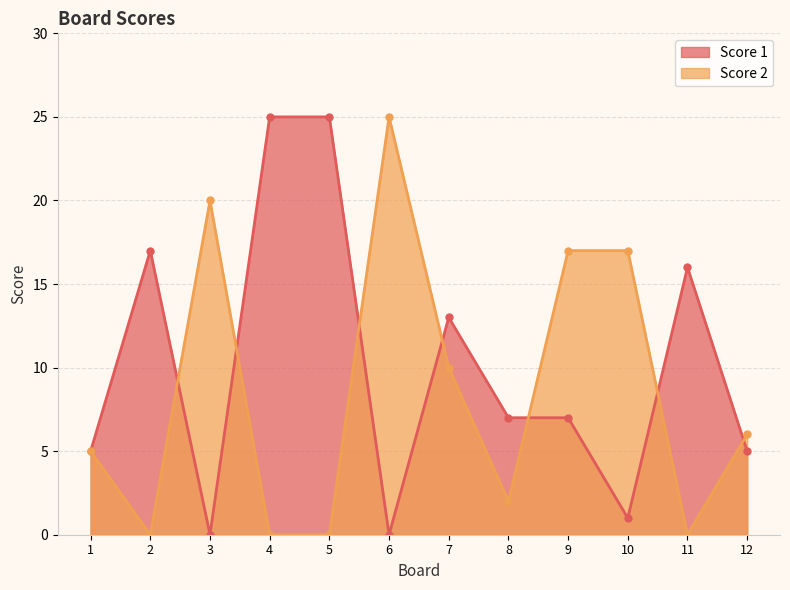

Which label corresponds to the smallest value in the chart?

3